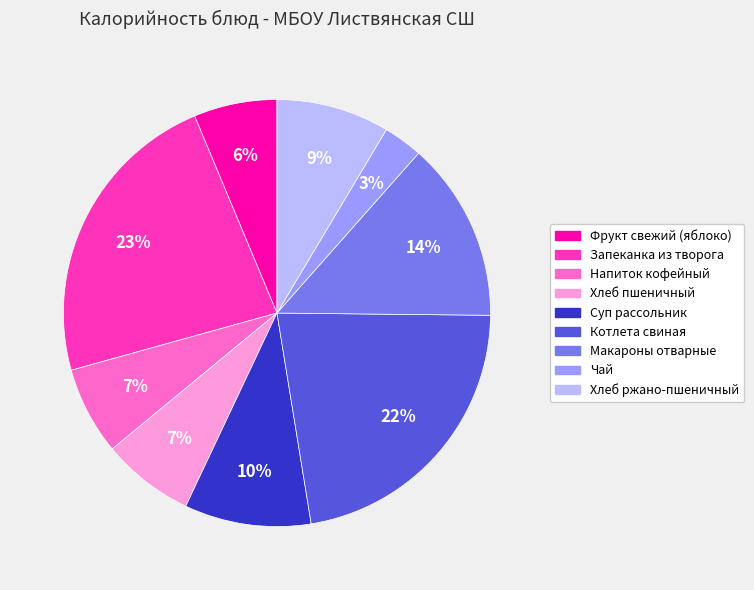

Is there a majority slice in this chart?

No